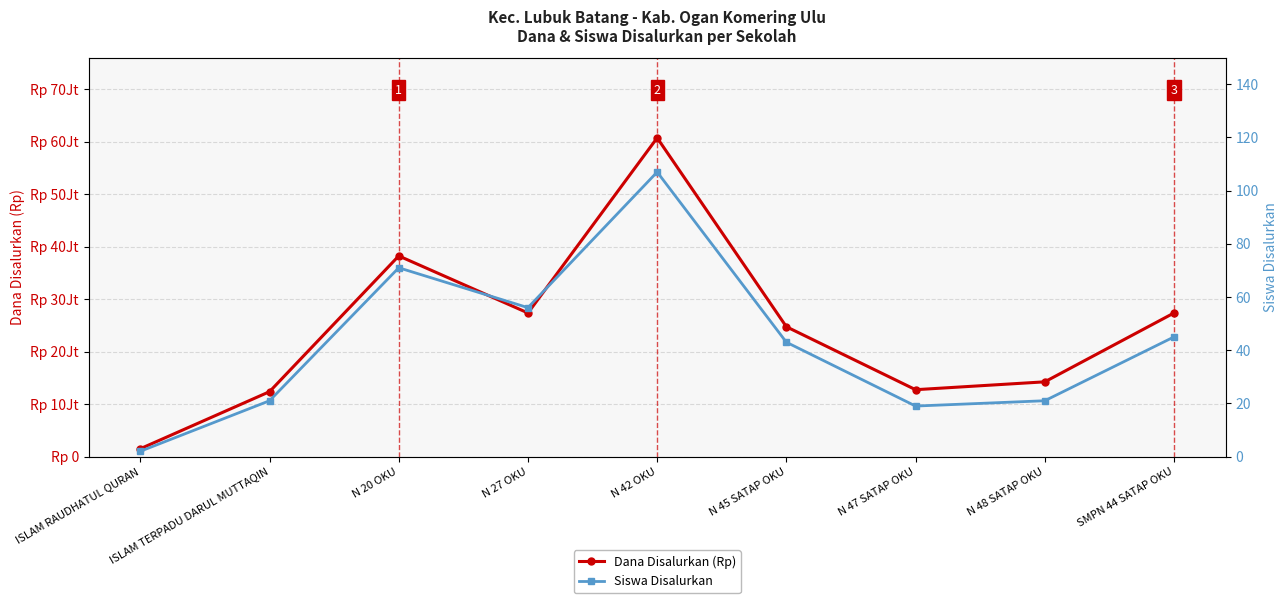

What value does the Dana Disalurkan (Rp) series have at N 45 SATAP OKU, to the nearest 50?

24750000